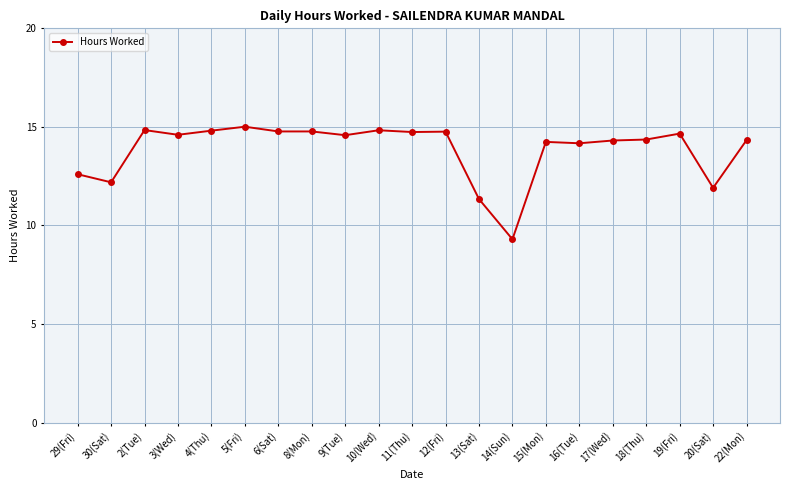

Read the value at 30(Sat).

12.2